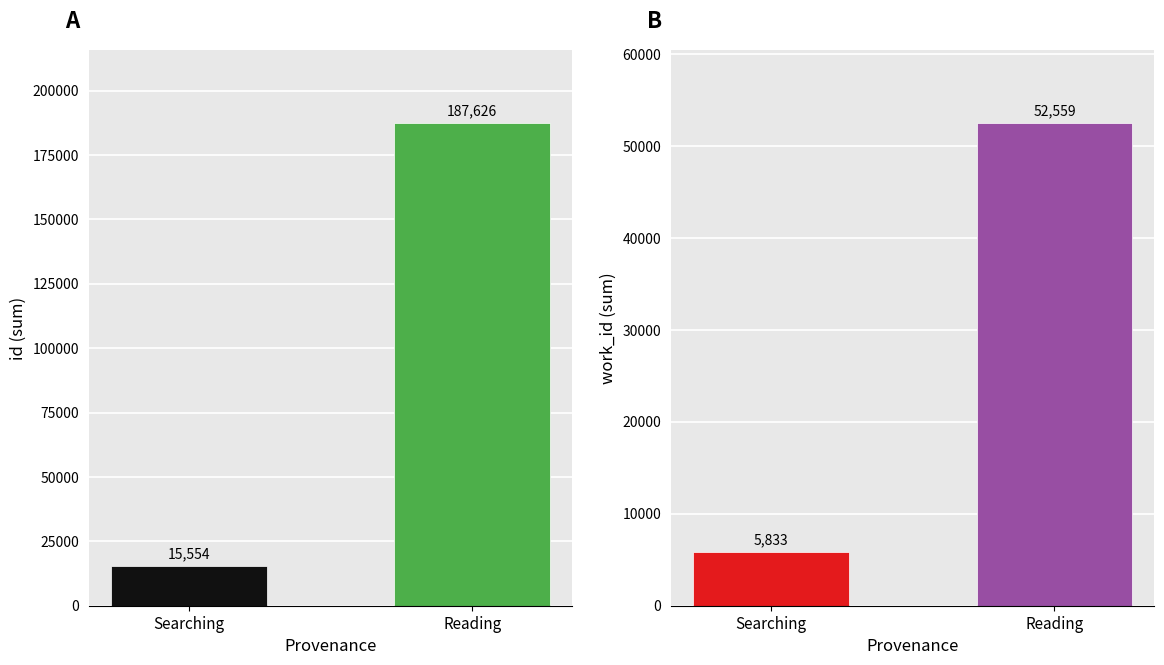

How many data points does each series have?

2